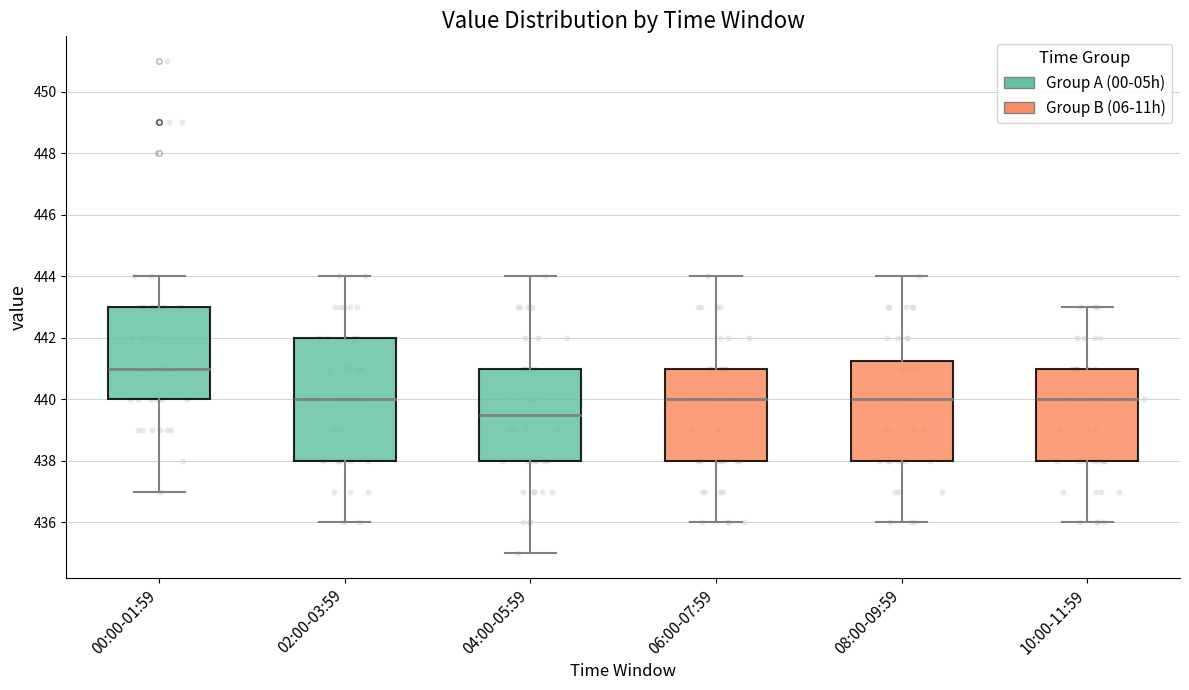

Which box's median line is the lowest?

04:00-05:59